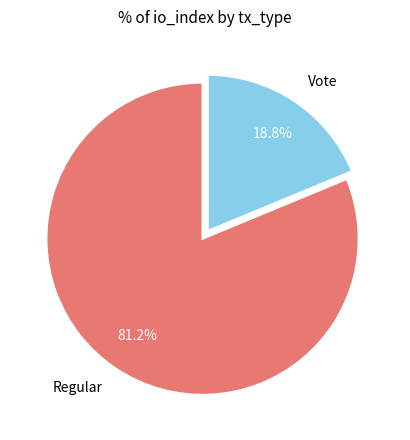

Is there any slice that represents more than half of the pie?

Yes